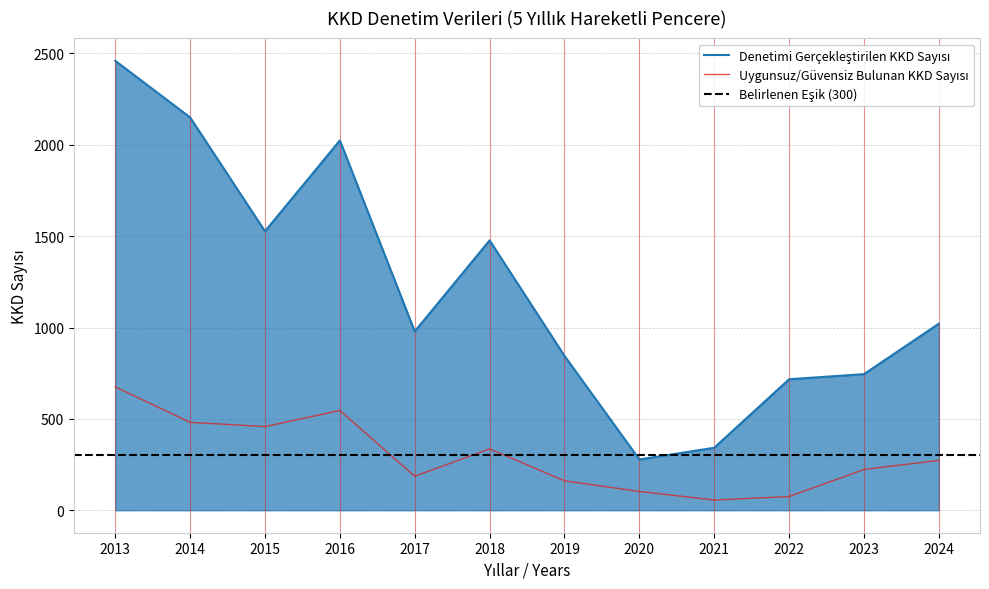

What is the total value across all series at 2019?

1006